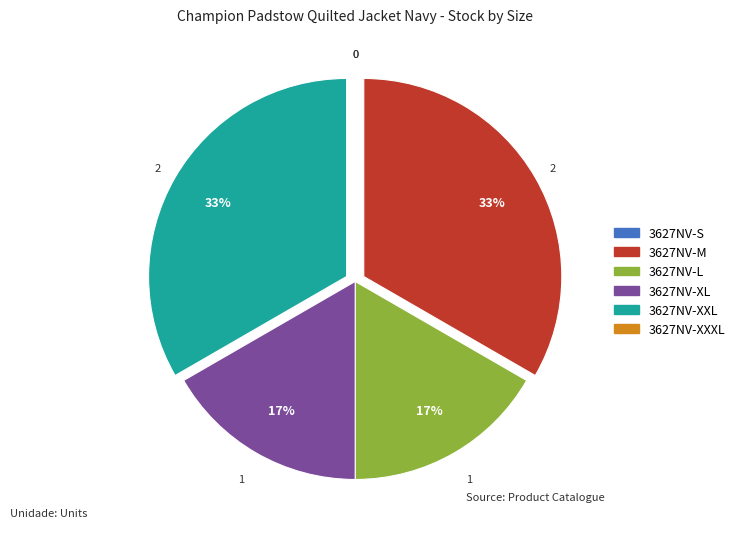

Is it true that 3627NV-M is 46% of the pie?

False